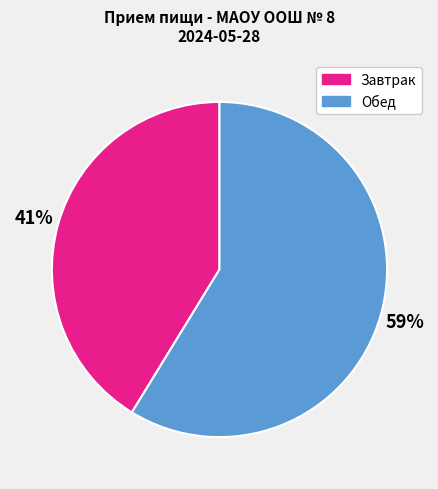

How many segments does this pie chart have?

2